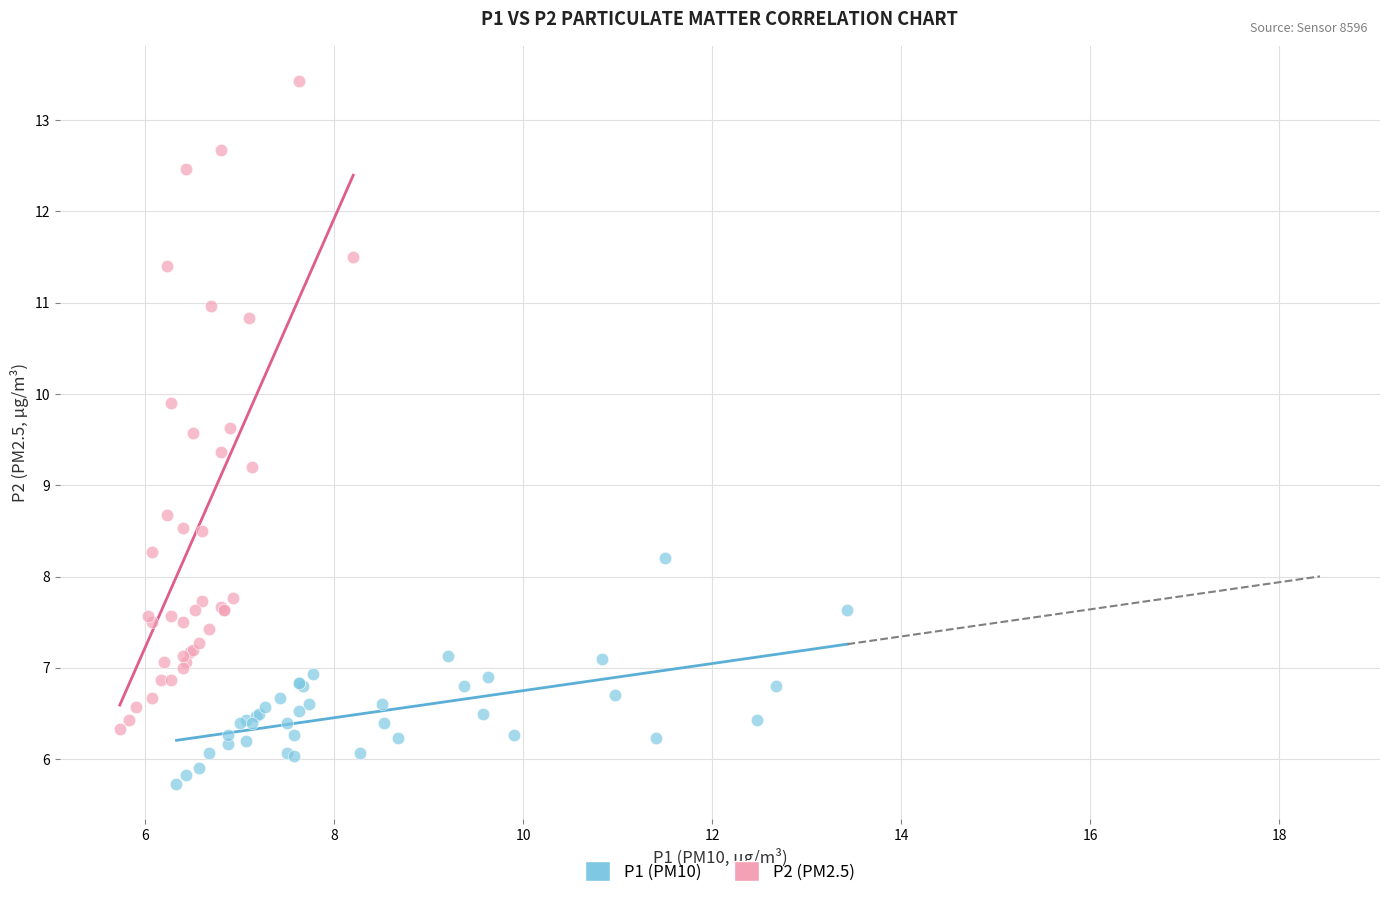

Which series reaches the minimum Y coordinate?

P1 (PM10)